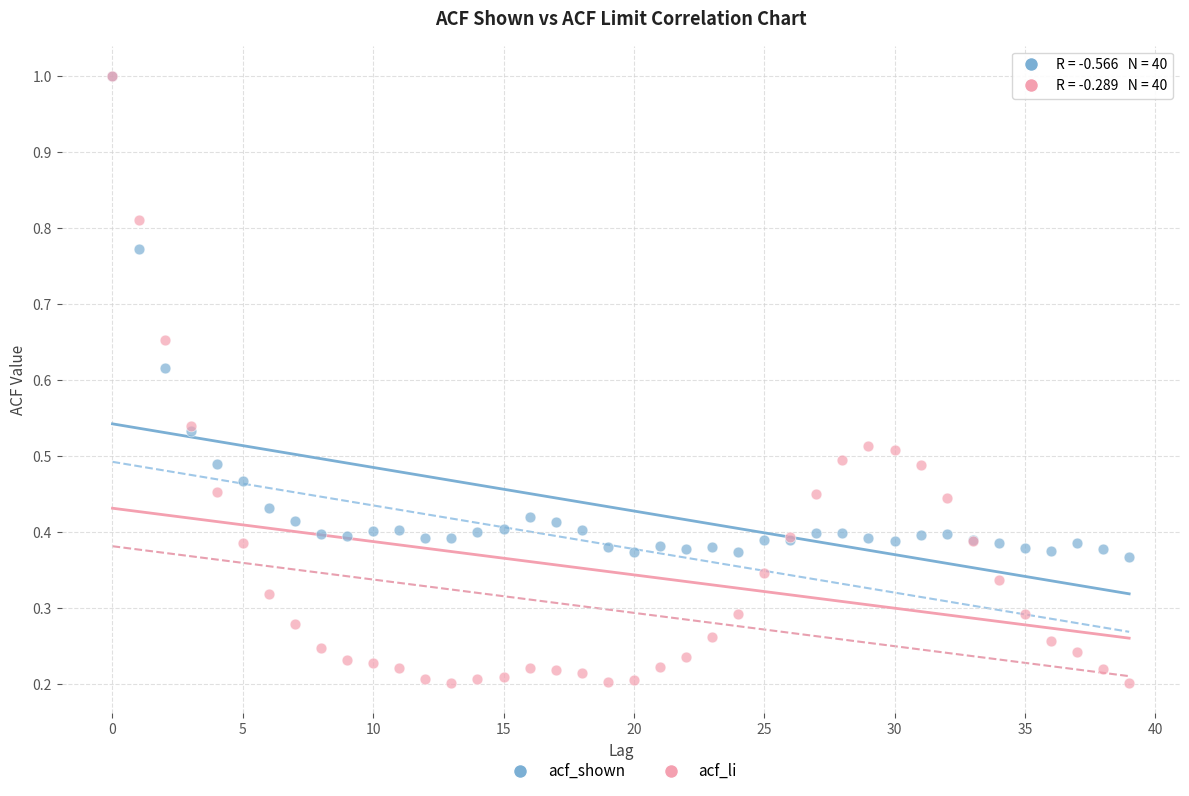

What are all the series names shown in the legend?

acf_shown, acf_li